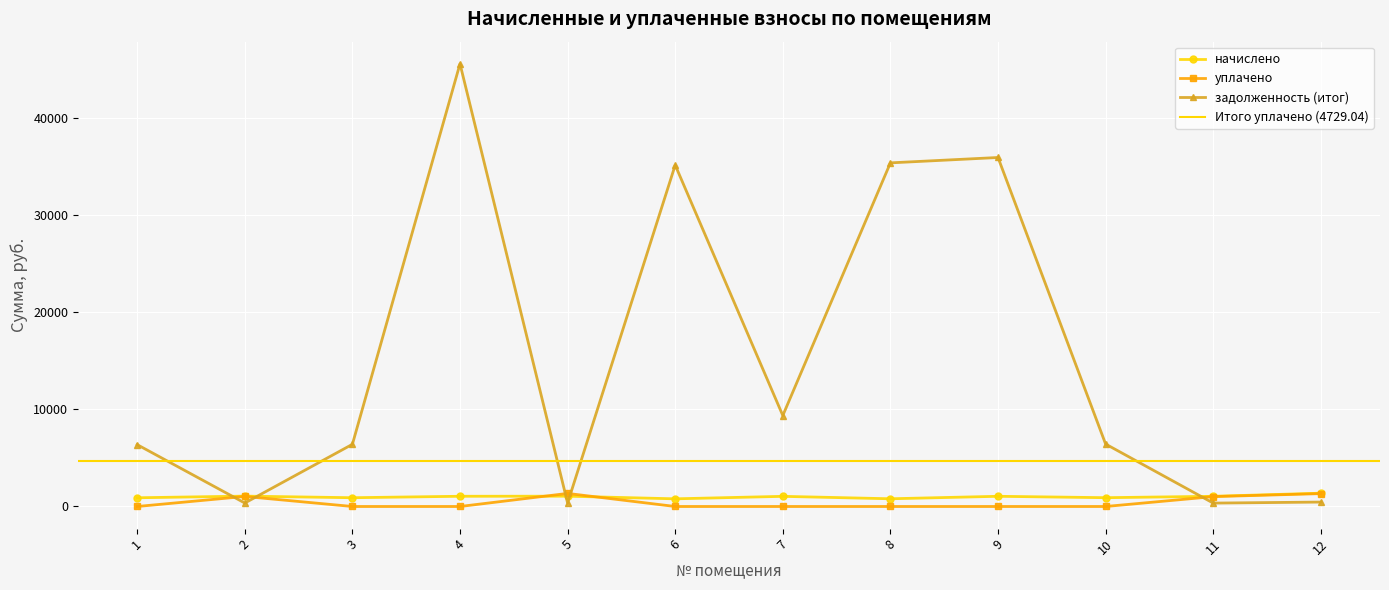

What are all the series names shown in the legend?

начислено, уплачено, задолженность (итог)